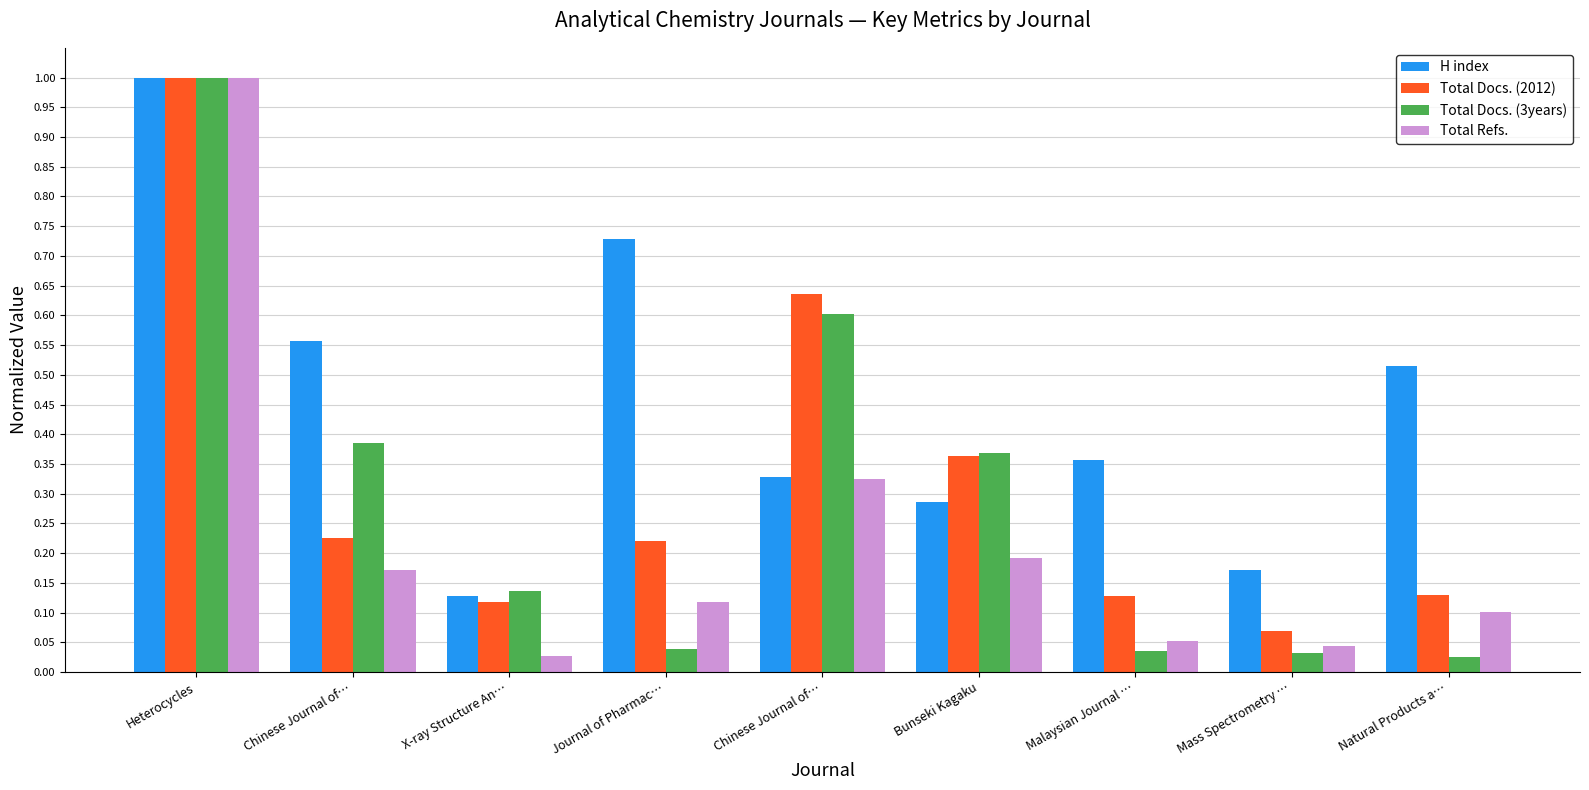

Reading left to right, extract all data points from this chart.

H index: 1.0	0.6	0.1	0.7	0.3	0.3	0.4	0.2	0.5
Total Docs. (2012): 1.0	0.2	0.1	0.2	0.6	0.4	0.1	0.1	0.1
Total Docs. (3years): 1.0	0.4	0.1	0.0	0.6	0.4	0.0	0.0	0.0
Total Refs.: 1.0	0.2	0.0	0.1	0.3	0.2	0.1	0.0	0.1